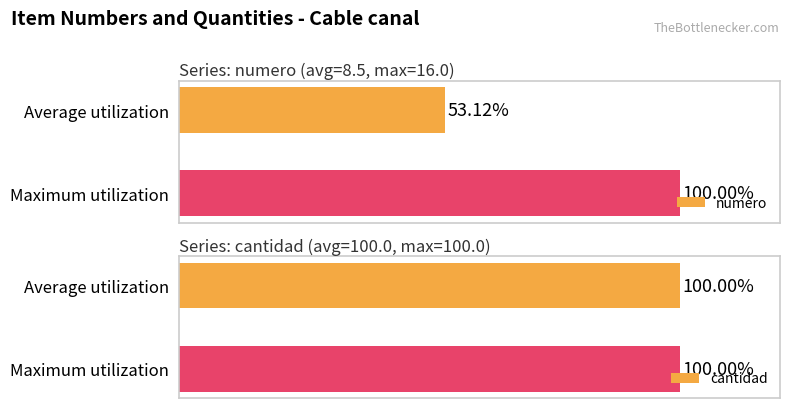

Which series has the widest spread of values?

numero